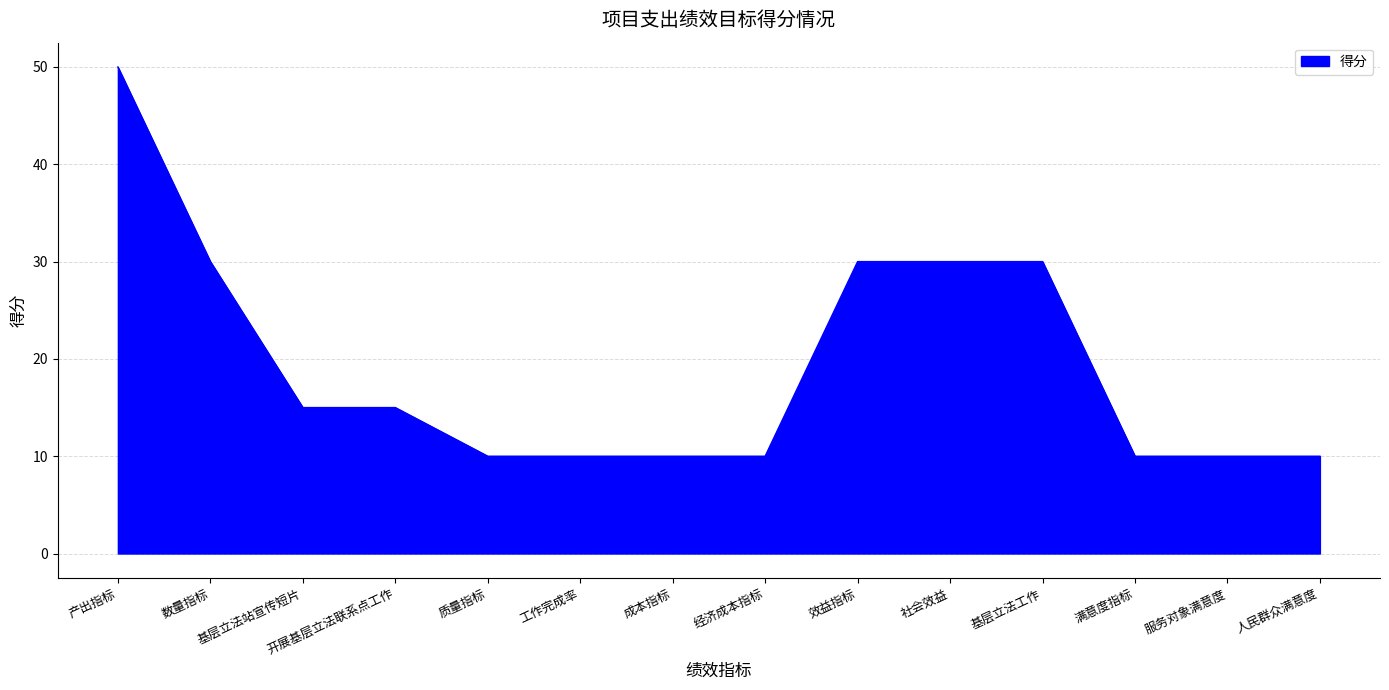

What is the change in value from 开展基层立法联系点工作 to 人民群众满意度?

-5